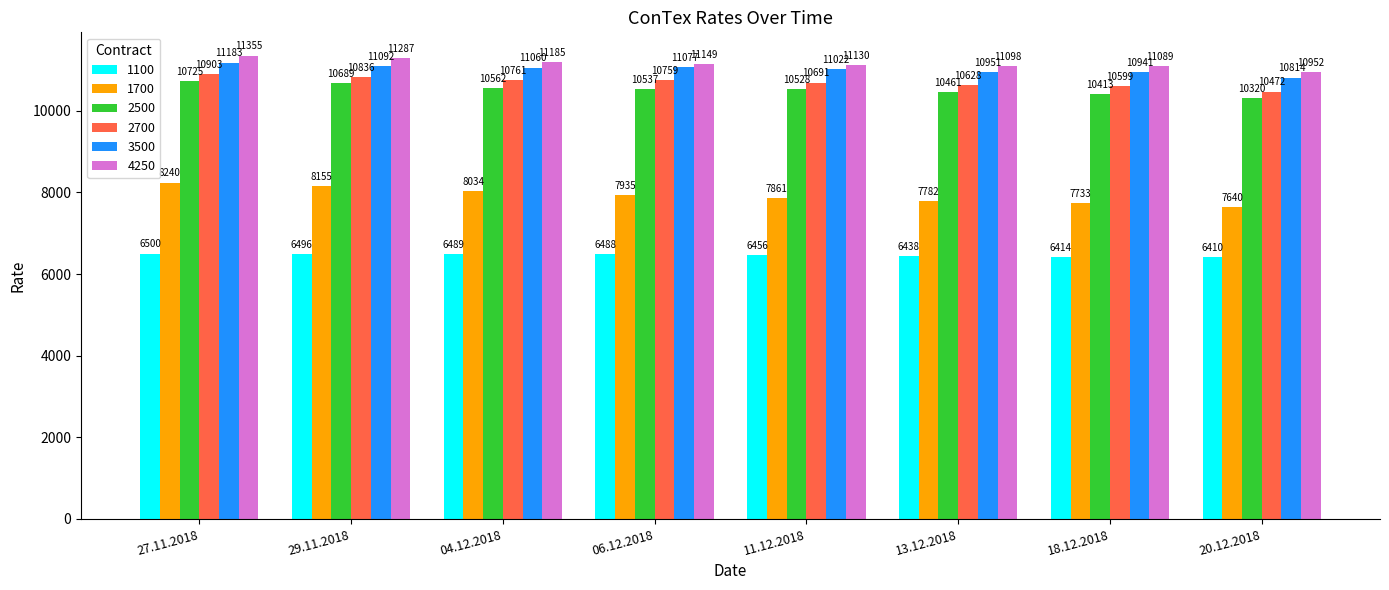

Reading right to left, list all the values displayed in this chart.

1100: 20.12.2018=6410	18.12.2018=6414	13.12.2018=6438	11.12.2018=6456	06.12.2018=6488	04.12.2018=6489	29.11.2018=6496	27.11.2018=6500
1700: 20.12.2018=7640	18.12.2018=7733	13.12.2018=7782	11.12.2018=7861	06.12.2018=7935	04.12.2018=8034	29.11.2018=8155	27.11.2018=8240
2500: 20.12.2018=10320	18.12.2018=10413	13.12.2018=10461	11.12.2018=10528	06.12.2018=10537	04.12.2018=10562	29.11.2018=10689	27.11.2018=10725
2700: 20.12.2018=10472	18.12.2018=10599	13.12.2018=10628	11.12.2018=10691	06.12.2018=10759	04.12.2018=10761	29.11.2018=10836	27.11.2018=10903
3500: 20.12.2018=10814	18.12.2018=10941	13.12.2018=10951	11.12.2018=11022	06.12.2018=11077	04.12.2018=11060	29.11.2018=11092	27.11.2018=11183
4250: 20.12.2018=10952	18.12.2018=11089	13.12.2018=11098	11.12.2018=11130	06.12.2018=11149	04.12.2018=11185	29.11.2018=11287	27.11.2018=11355